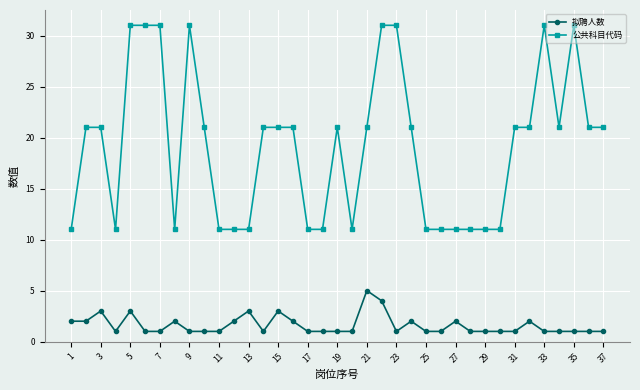

What is the value of the 拟聘人数 point at the 14th from the left?

1